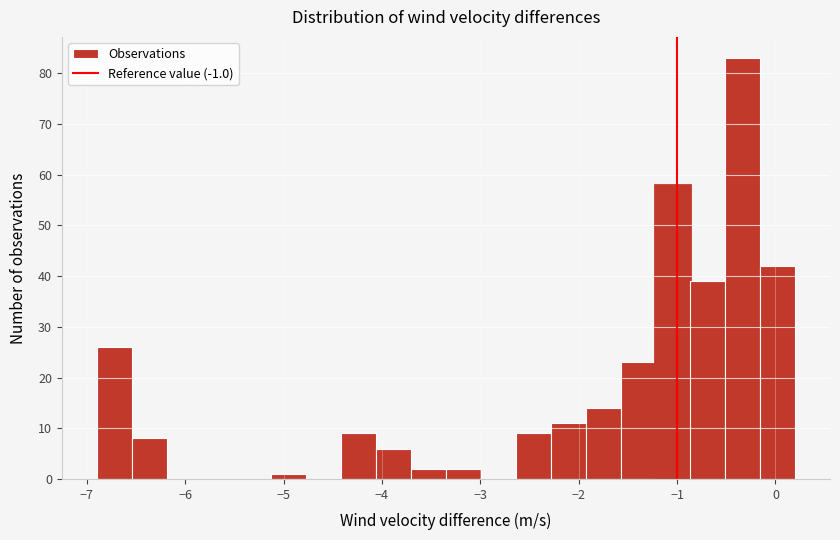

Read against the x-axis, roughly where is the centre of the tallest bar?

-0.3